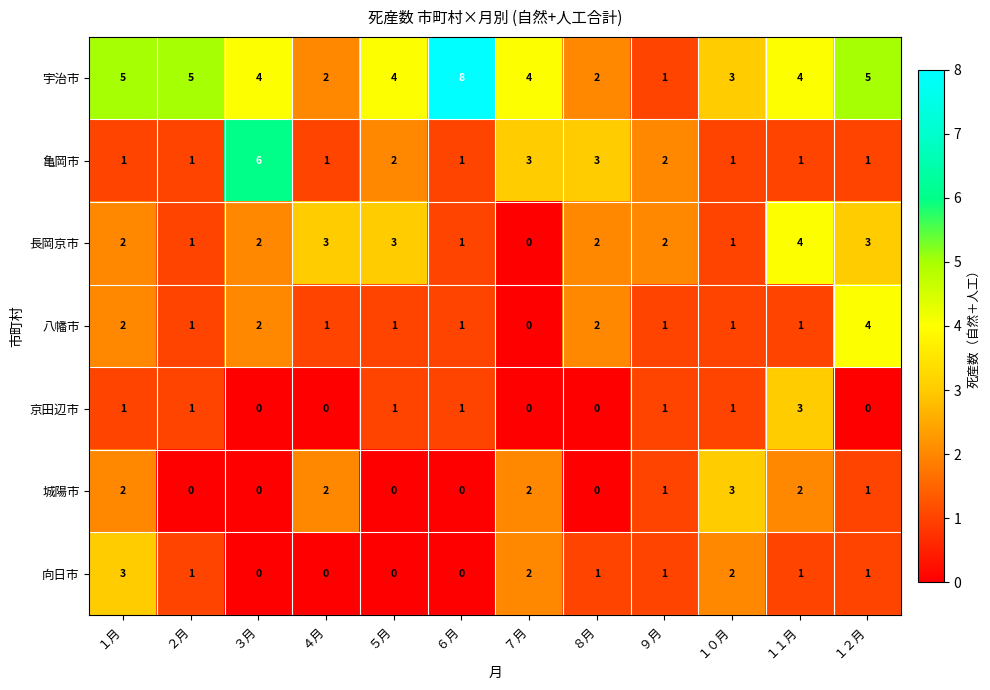

How many distinct data groups are displayed?

7